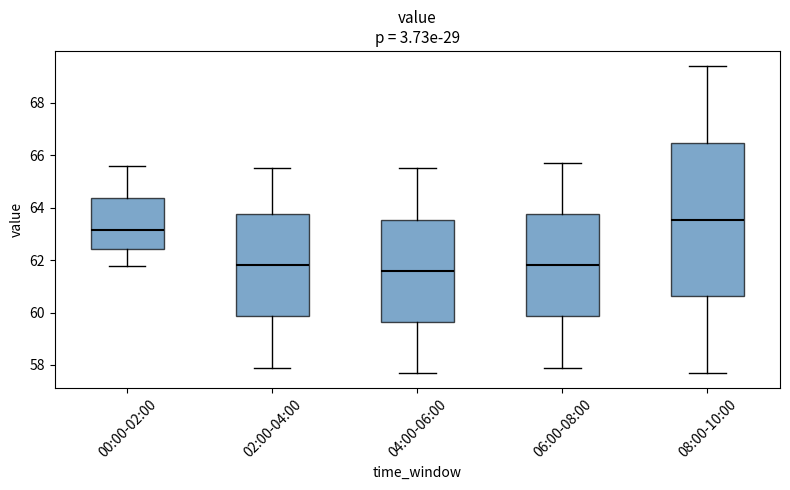

Which box is the tallest, from its lower edge to its upper edge?

08:00-10:00